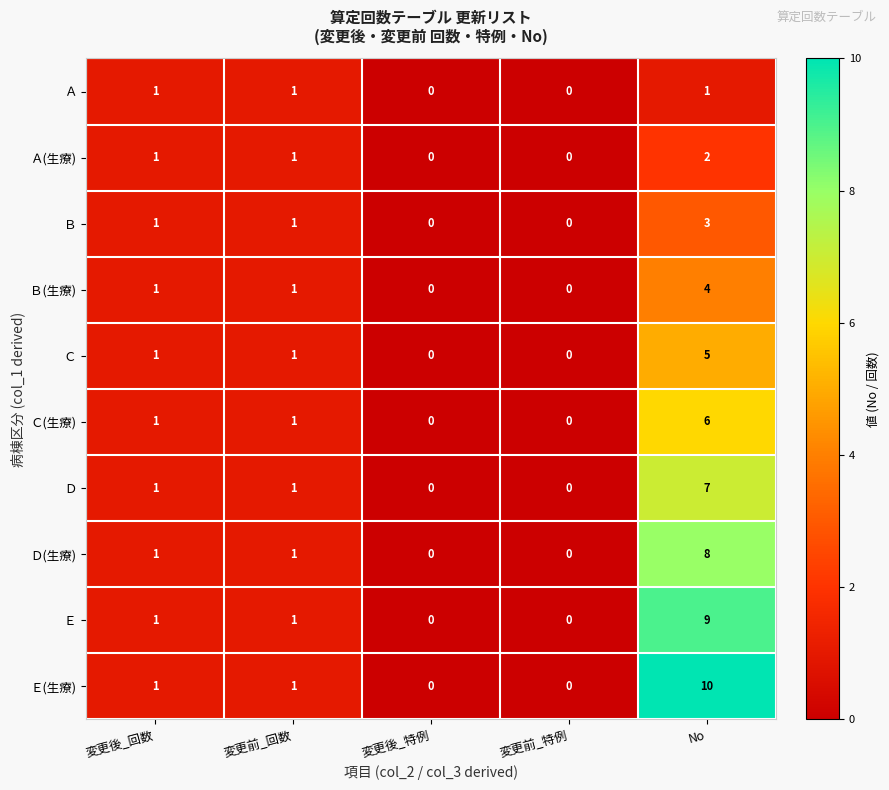

What is the greatest value displayed?

10